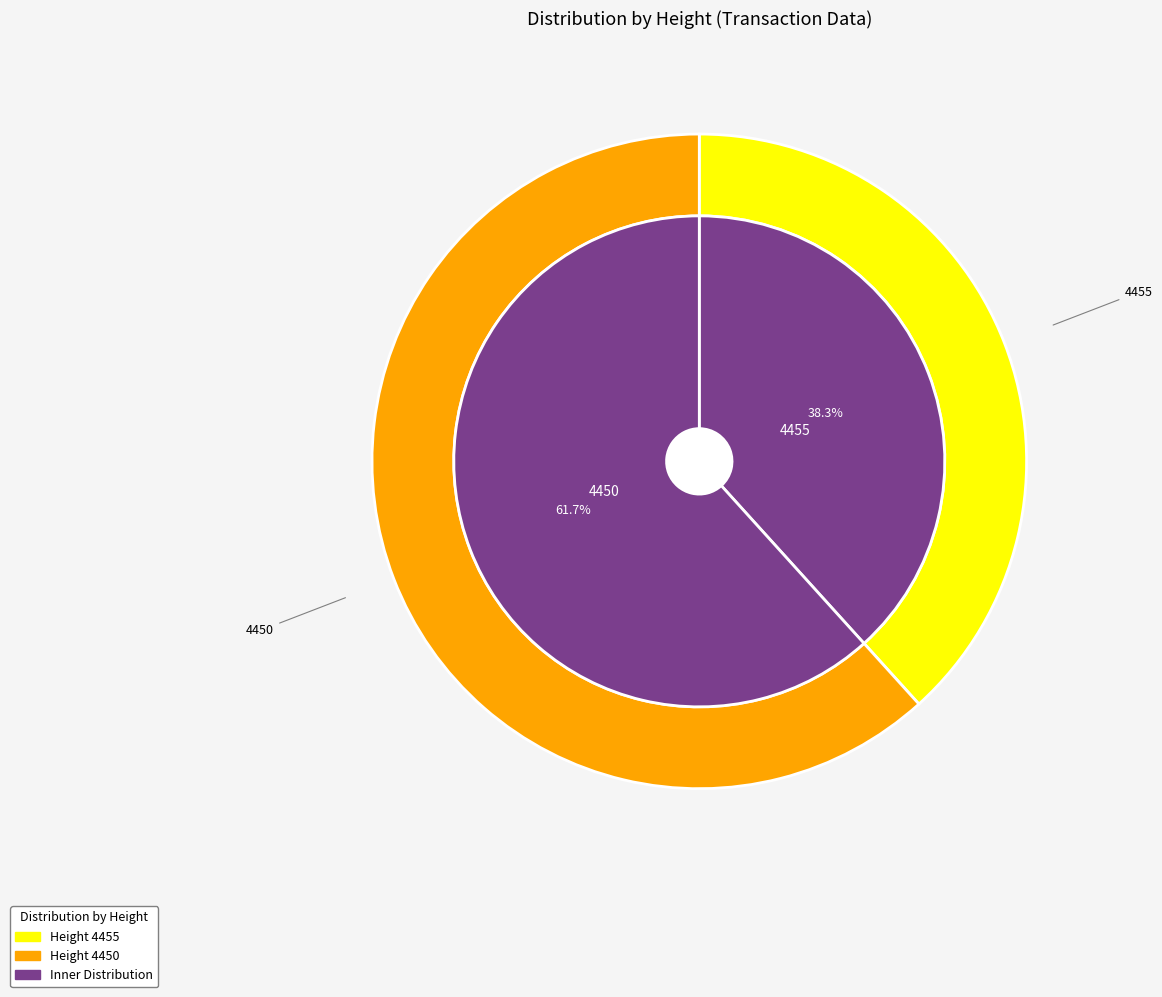

Which category has the biggest portion of the pie?

4450